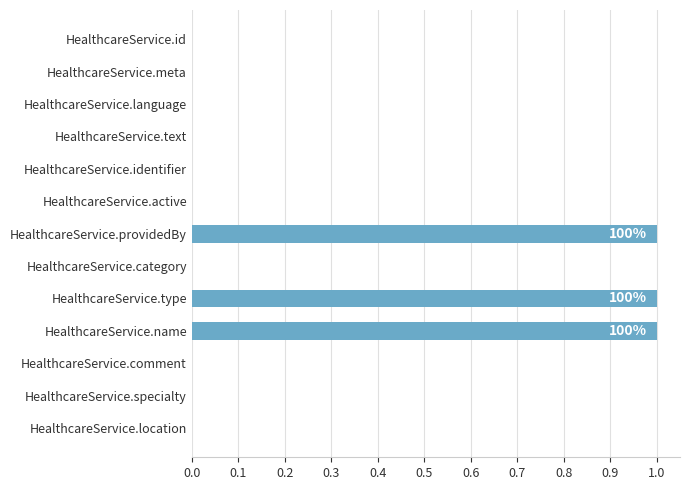

True or false: the data shows 0 at HealthcareService.specialty.

True